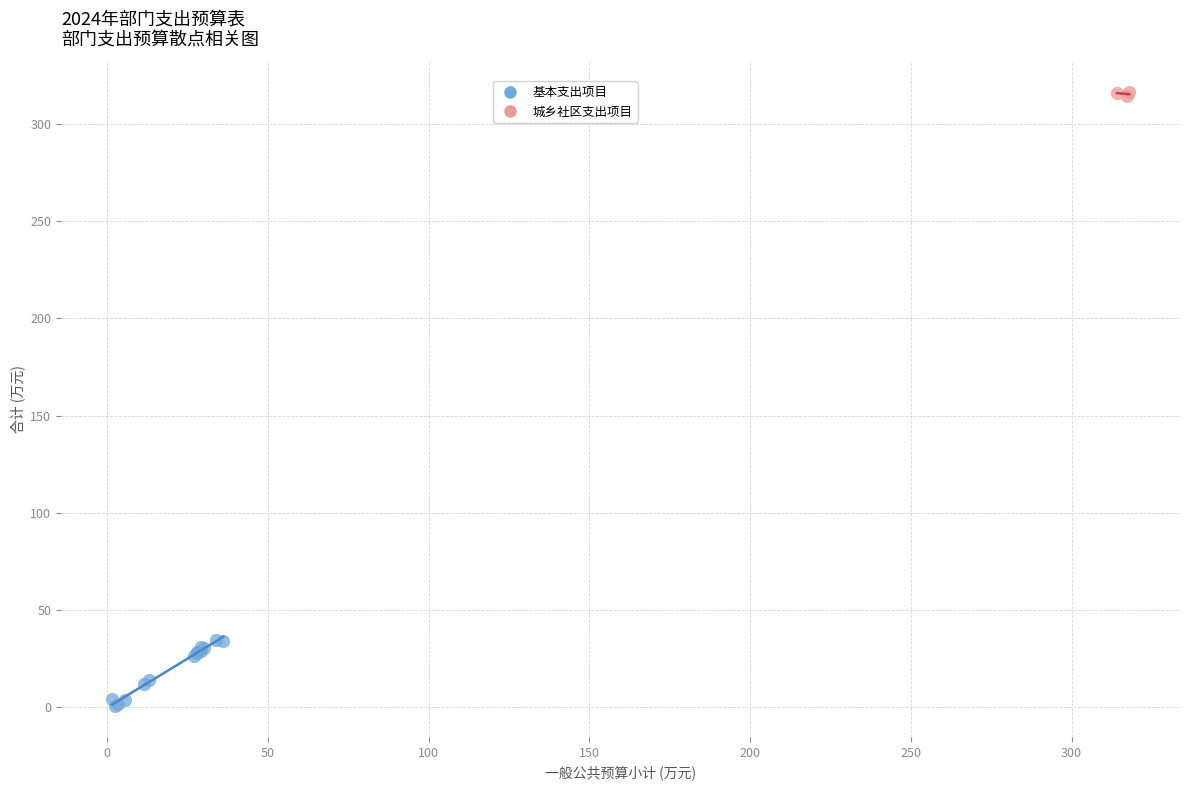

Which series has the largest Y range (max minus min)?

基本支出项目